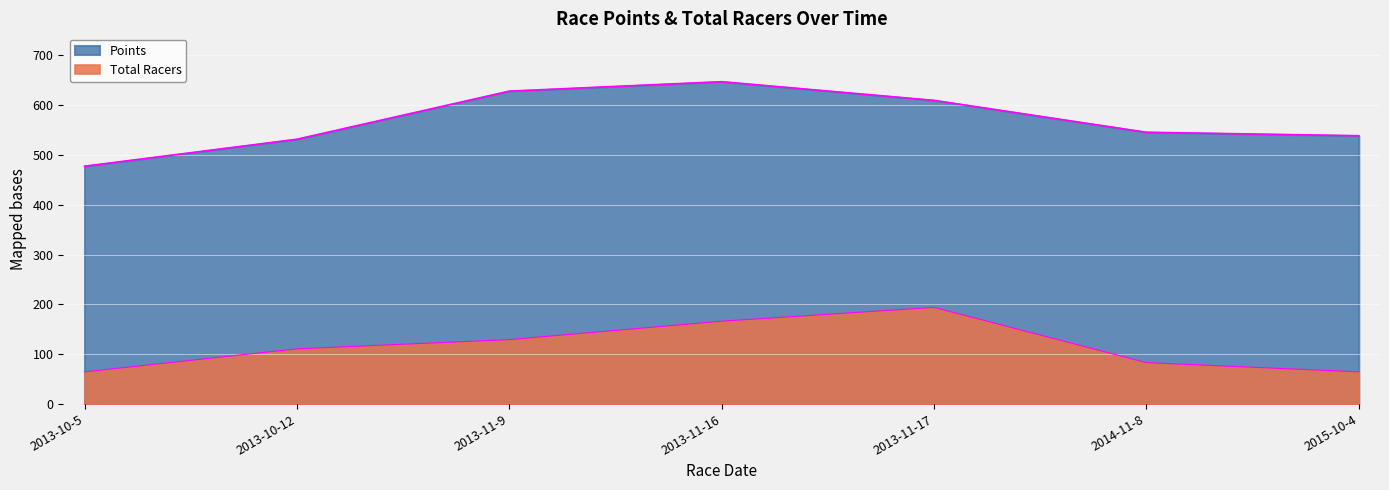

Reading left to right, list all the values displayed in this chart.

Points: 2013-10-5=477.2	2013-10-12=531.4	2013-11-9=627.9	2013-11-16=646.8	2013-11-17=609.4	2014-11-8=545.4	2015-10-4=538.4
Total Racers: 2013-10-5=64.7	2013-10-12=110.9	2013-11-9=129.4	2013-11-16=166.3	2013-11-17=194.0	2014-11-8=83.2	2015-10-4=64.7